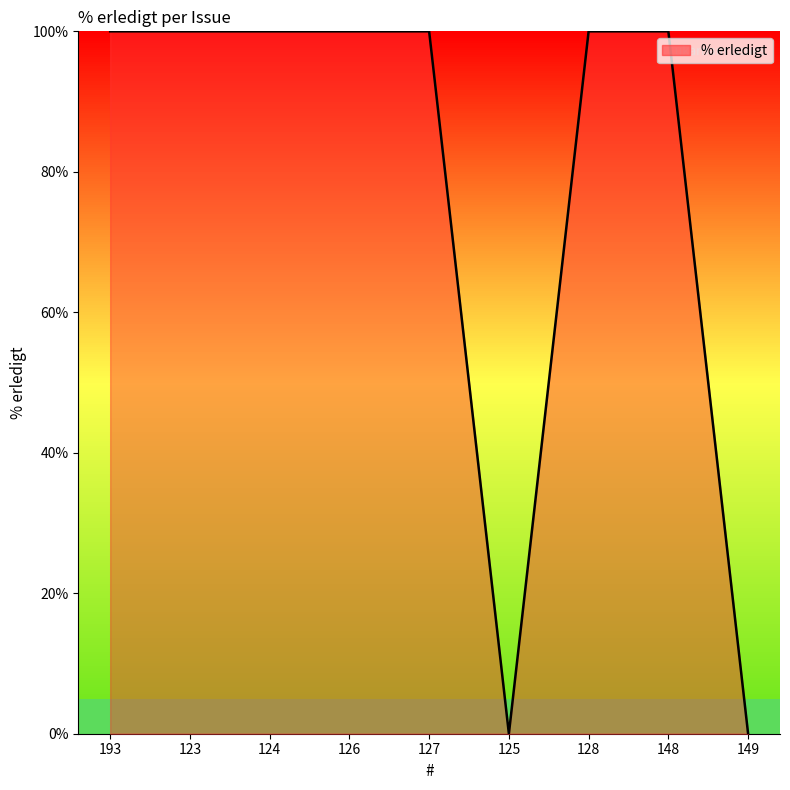

Approximately how many times larger is the value at 126 compared to 124?

1.0